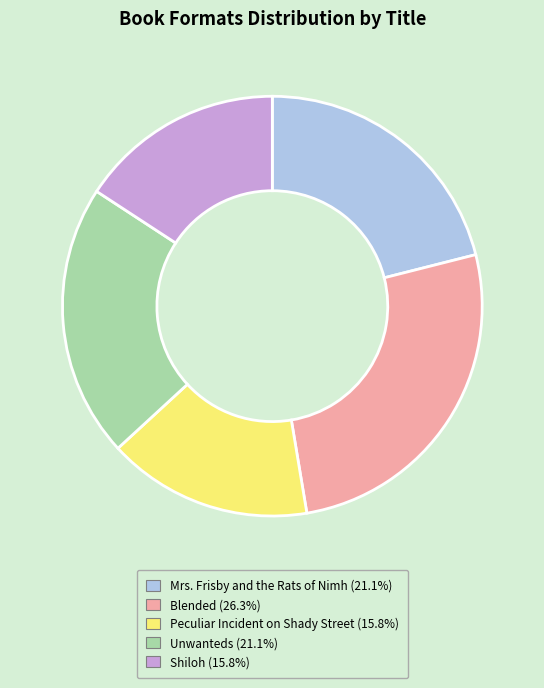

Combined, do Mrs. Frisby and the Rats of Nimh and Blended account for over 50%?

No